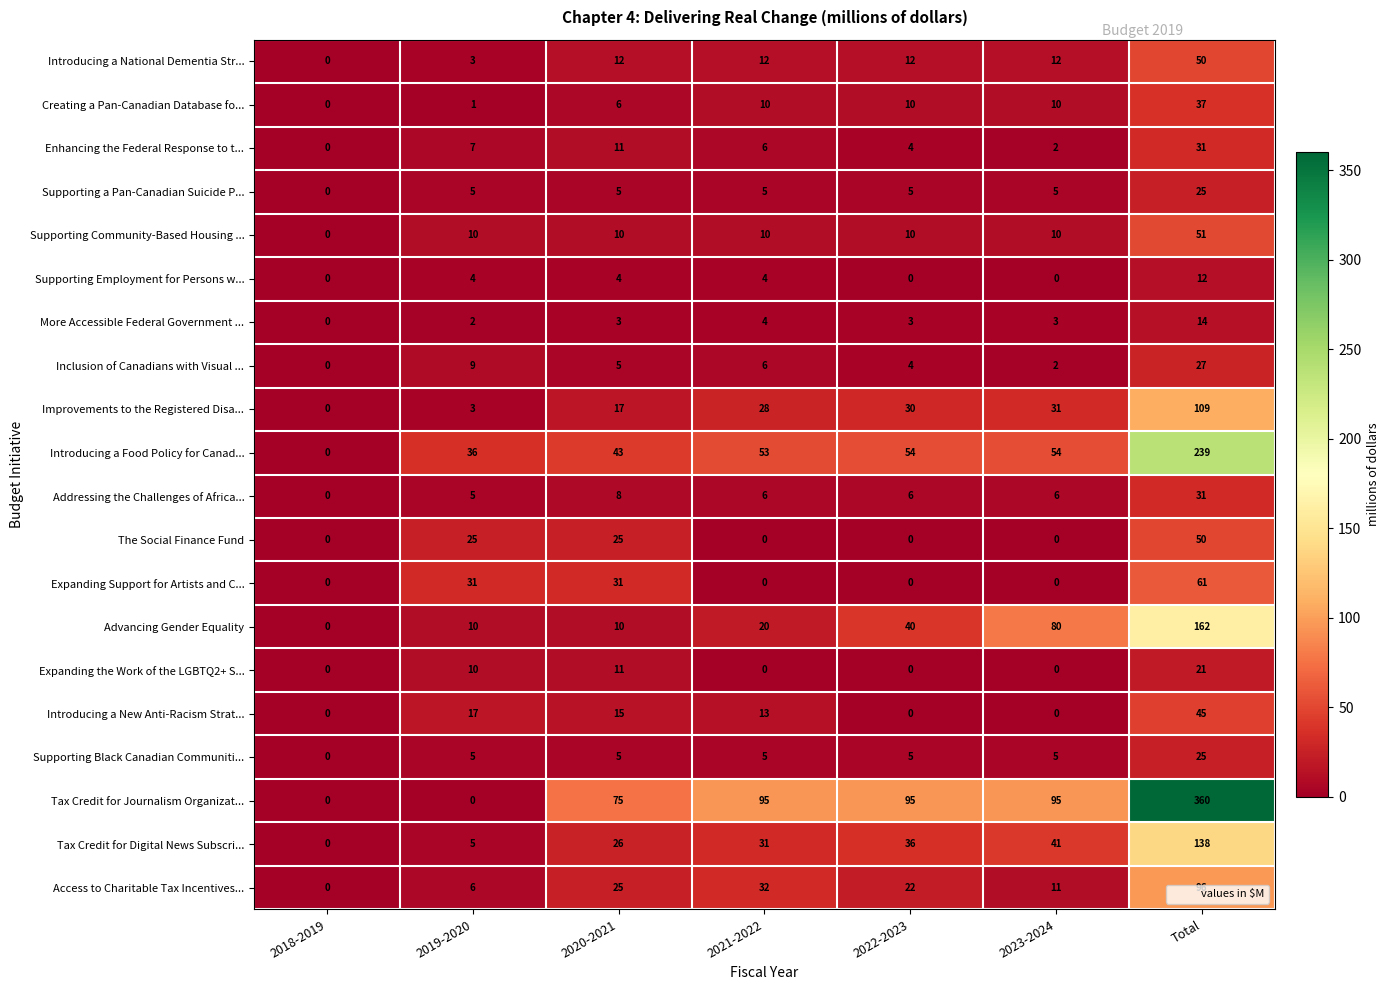

Which series changed the most between 2019-2020 and 2021-2022?

Tax Credit for Journalism Organizat...